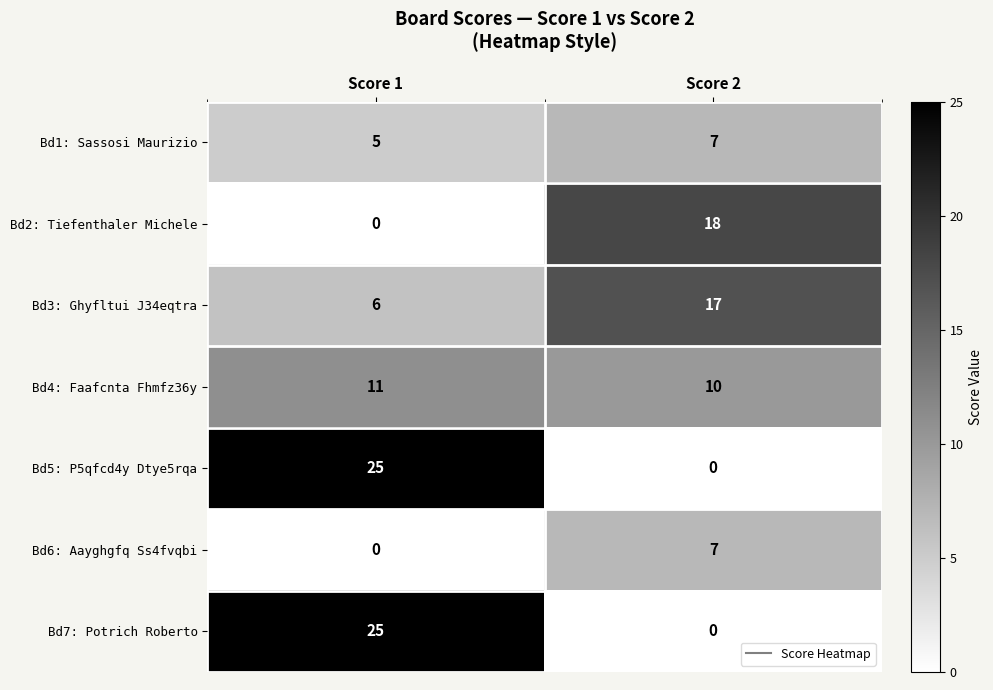

Reading left to right, transcribe all the data shown in this chart.

Bd1: Sassosi Maurizio: 5	7
Bd2: Tiefenthaler Michele: 0	18
Bd3: Ghyfltui J34eqtra: 6	17
Bd4: Faafcnta Fhmfz36y: 11	10
Bd5: P5qfcd4y Dtye5rqa: 25	0
Bd6: Aayghgfq Ss4fvqbi: 0	7
Bd7: Potrich Roberto: 25	0